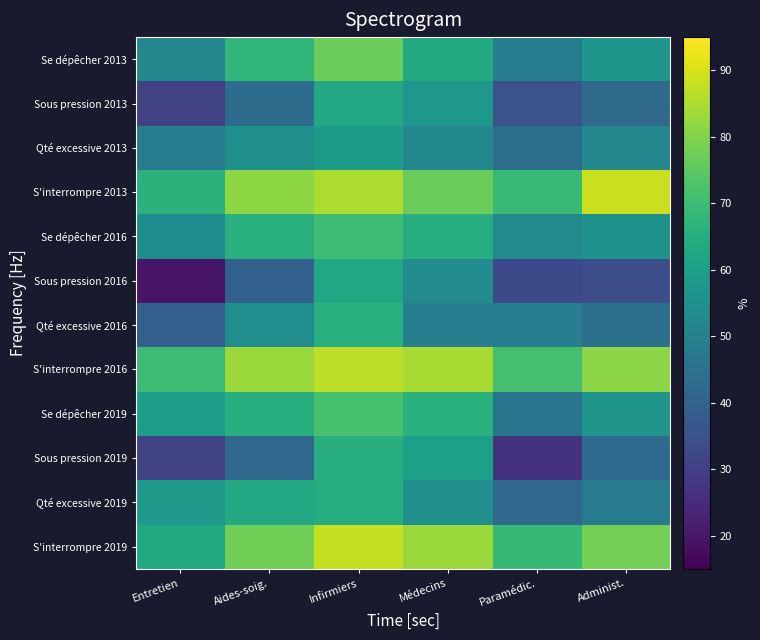

At which category is the sum across all series the highest?

Infirmiers